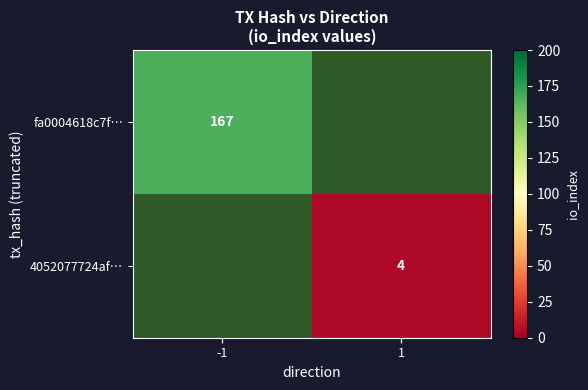

The fa0004618c7f… series shows 167 at -1. True or false?

True